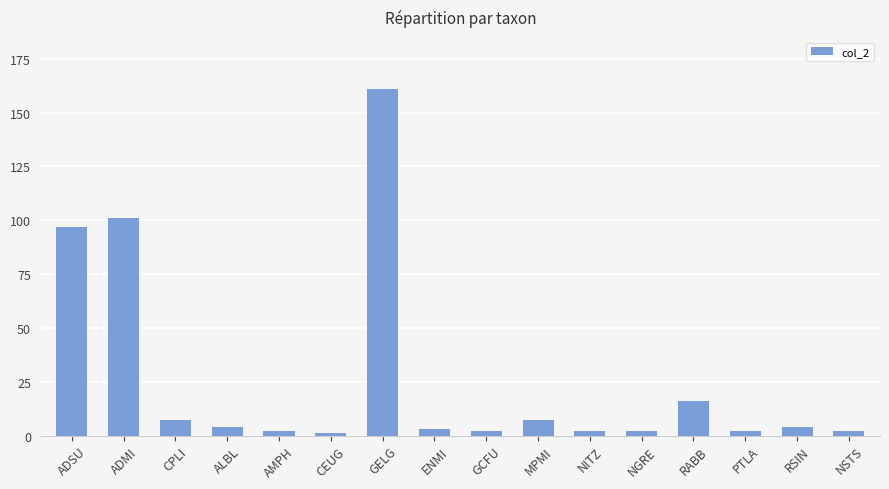

Reading left to right, what are all the values shown in this chart?

97	101	7	4	2	1	161	3	2	7	2	2	16	2	4	2